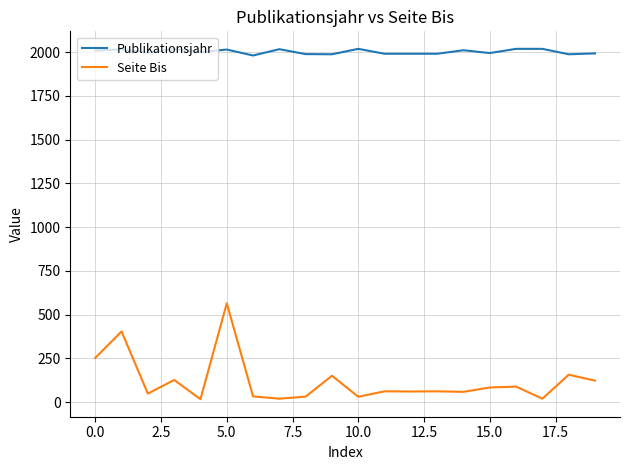

Does the chart have visible grid lines?

Yes